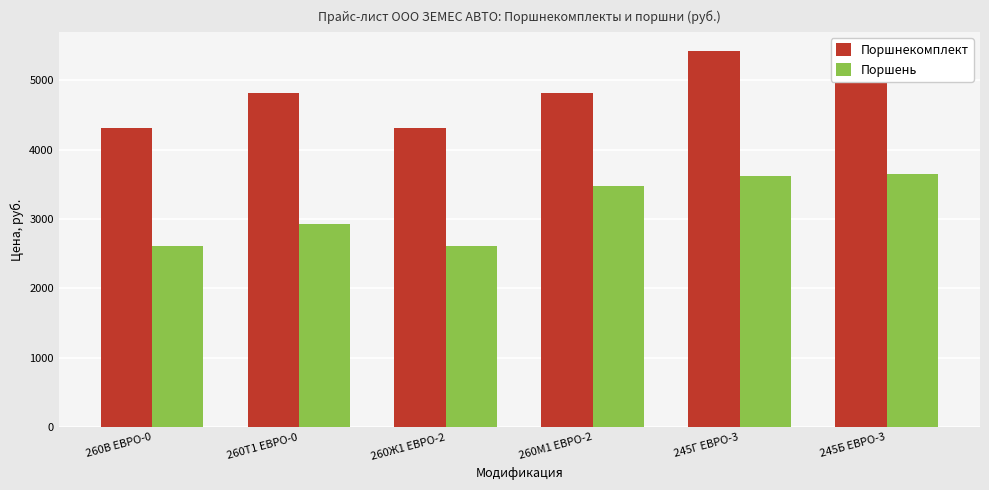

Where does the Поршнекомплект series first go above 4815?

245Г ЕВРО-3